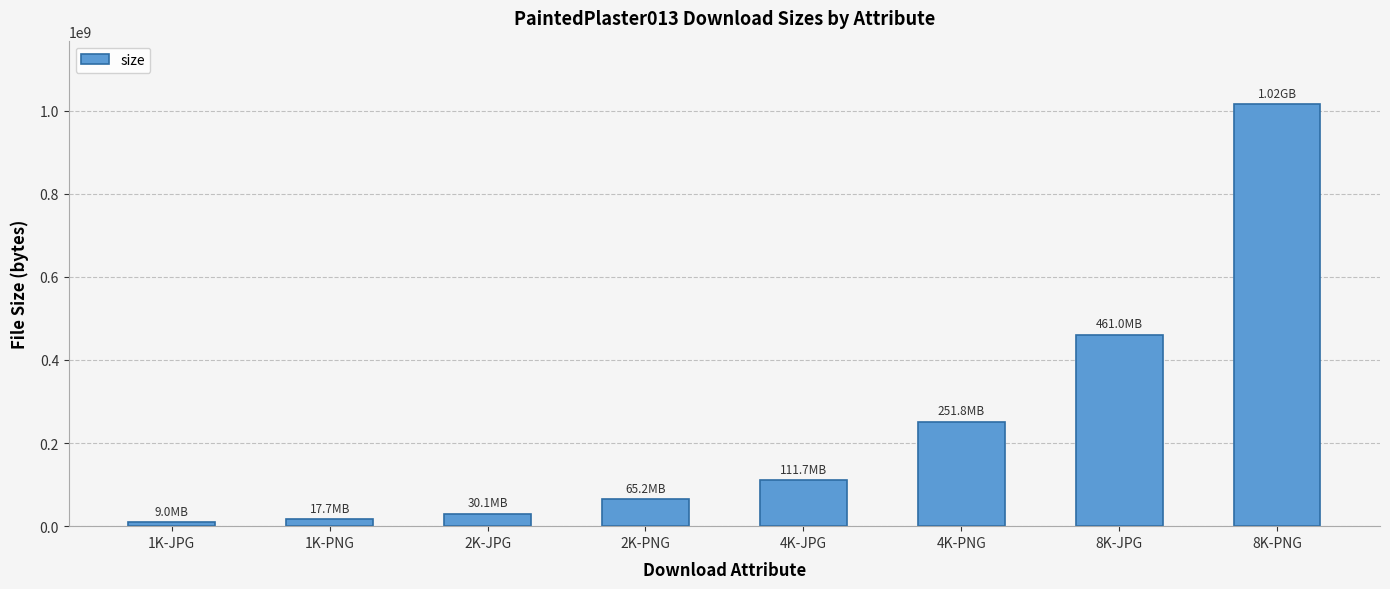

What is the difference between the maximum and second lowest values?

998317564